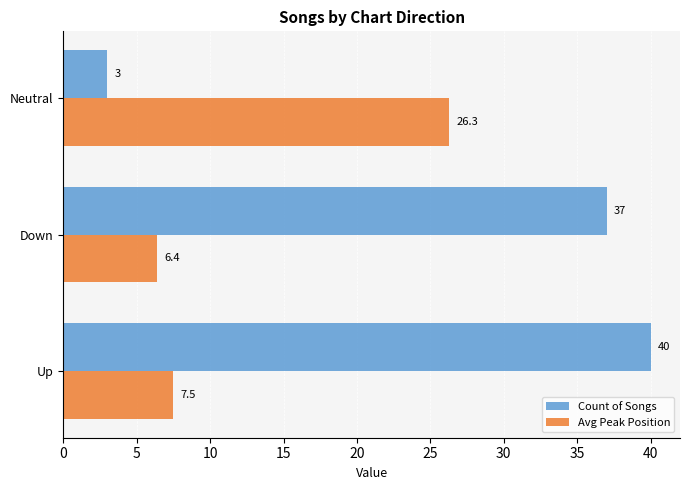

Which series has the widest spread of values?

Count of Songs